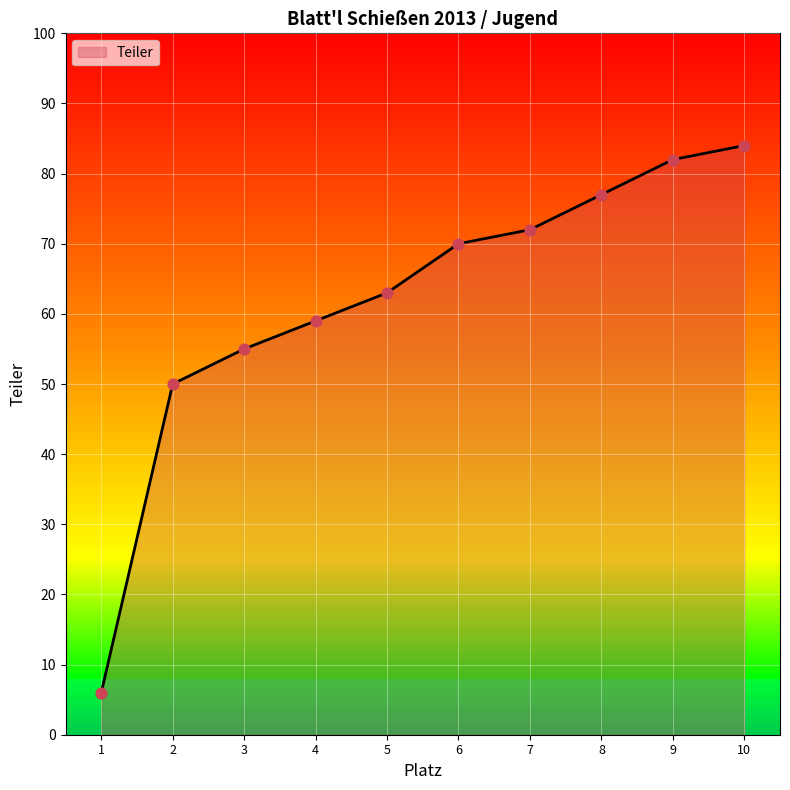

What is the change in value from 2 to 4?

+9